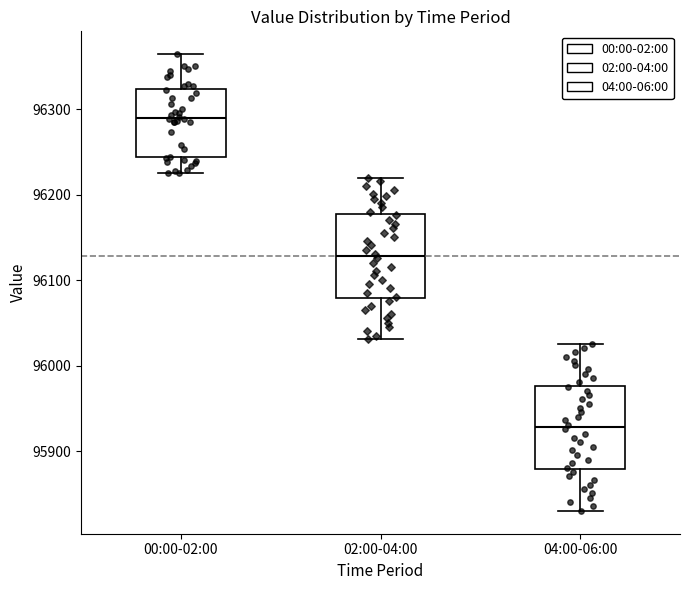

Which box has the lowest median line?

04:00-06:00